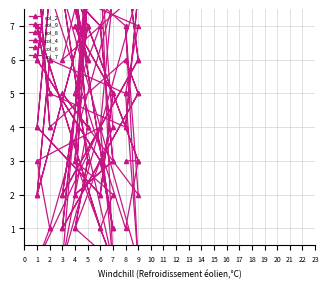

Is it true that col_4 equals 3 at 3?

False